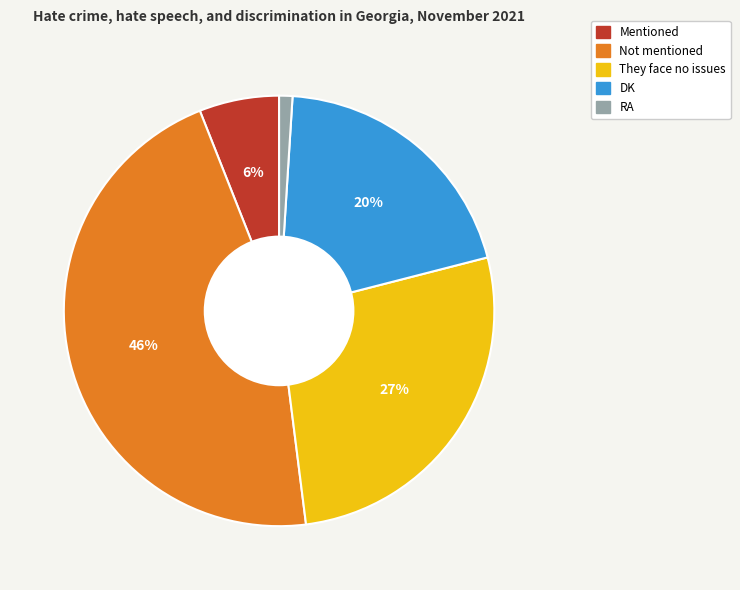

What percentage is the They face no issues slice, to the nearest percent?

27%